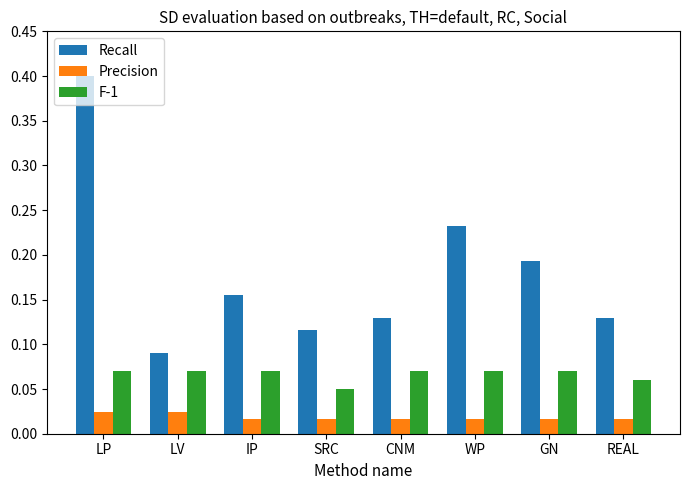

How many bars are there in total?

24